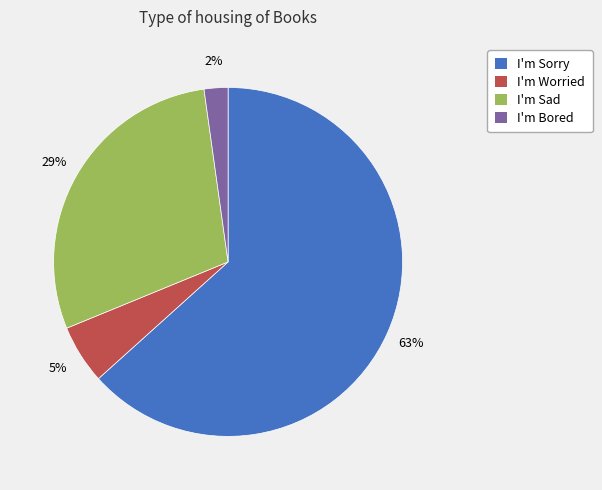

Which slice is the smallest?

I'm Bored